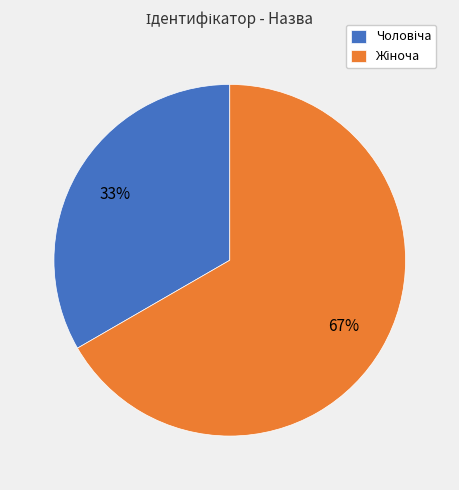

Which slice is the smallest?

Чоловіча